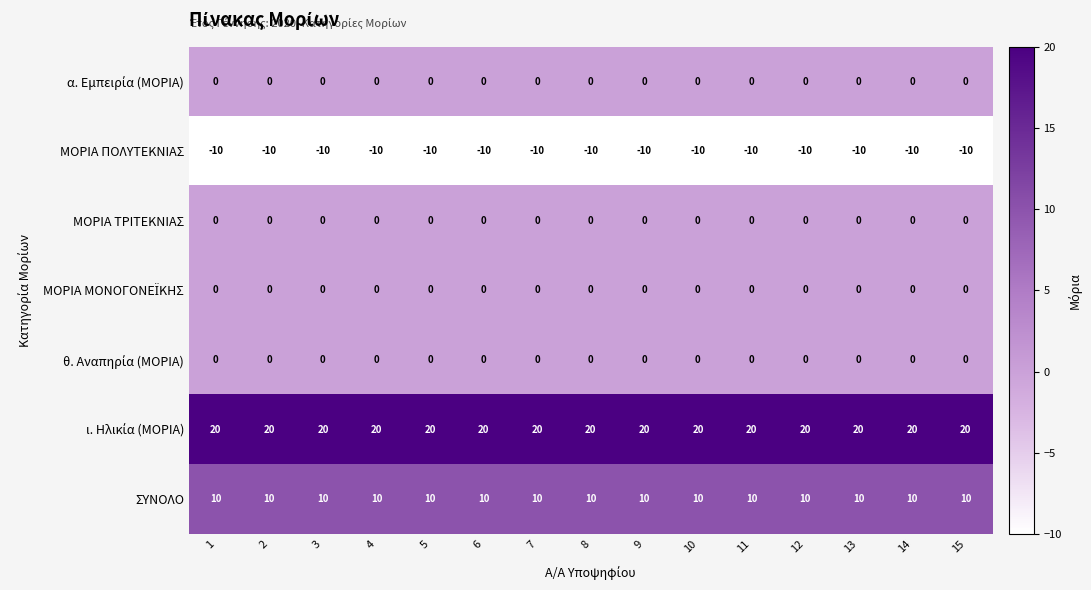

Is it true that ΜΟΡΙΑ ΠΟΛΥΤΕΚΝΙΑΣ equals -10 at 14?

True